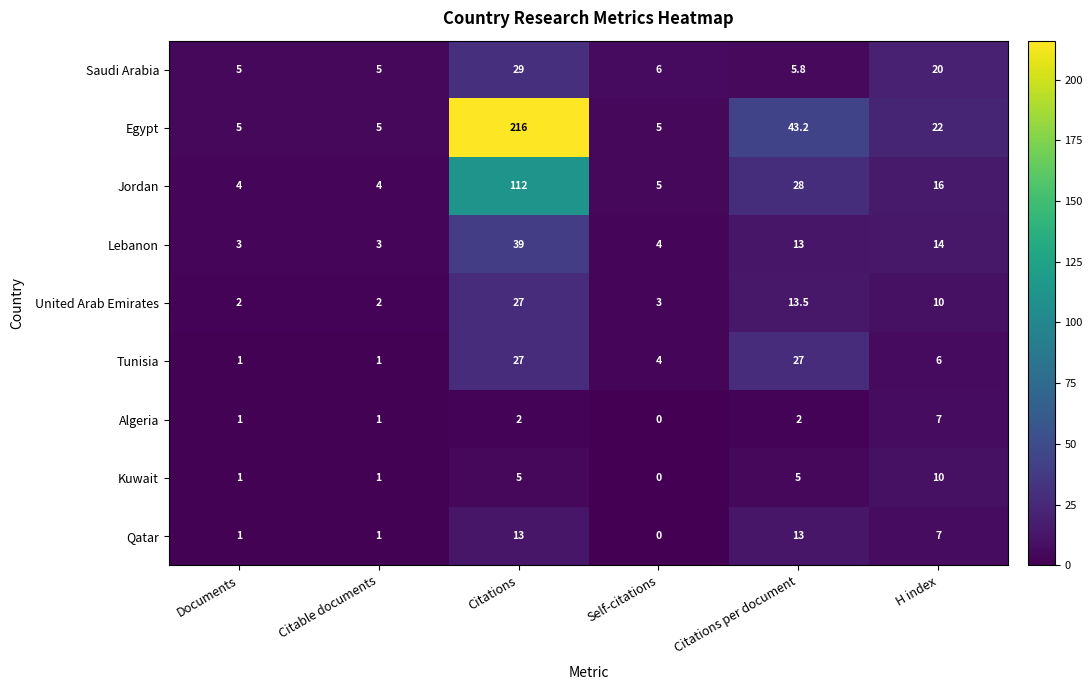

Is it true that Tunisia equals 27.0 at Citations?

True